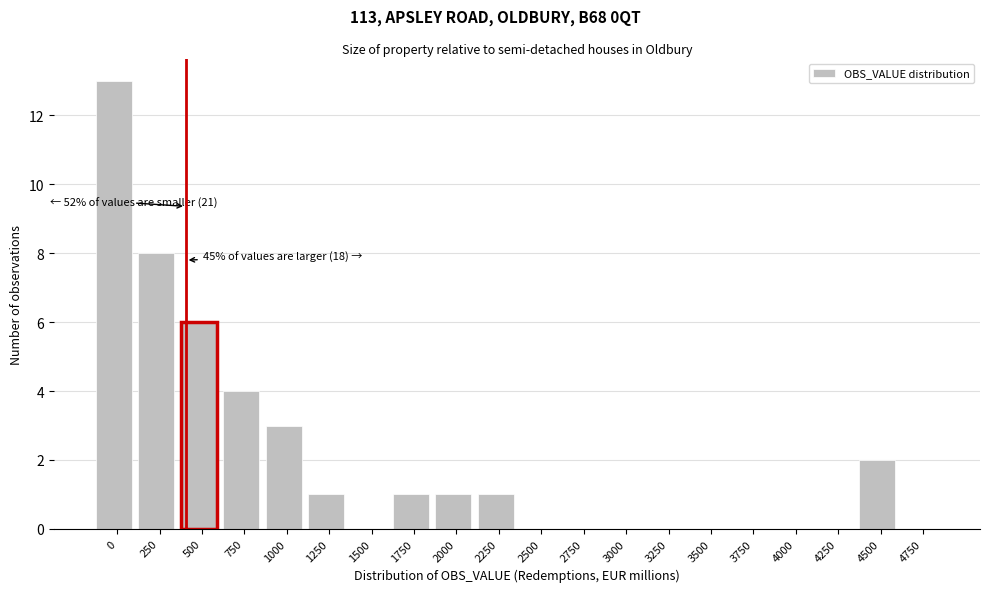

Reading left to right, what are all the values shown in this chart?

0=13	250=8	500=6	750=4	1000=3	1250=1	1500=0	1750=1	2000=1	2250=1	2500=0	2750=0	3000=0	3250=0	3500=0	3750=0	4000=0	4250=0	4500=2	4750=0